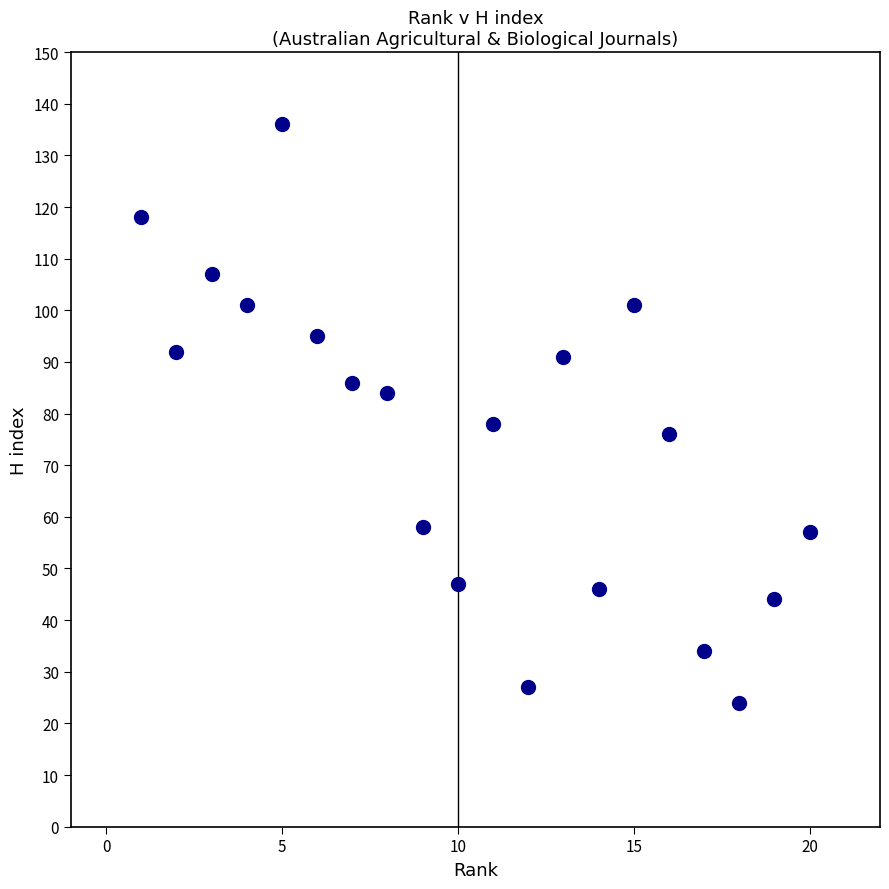

What Y value in the scatter plot is closest to 80?

78